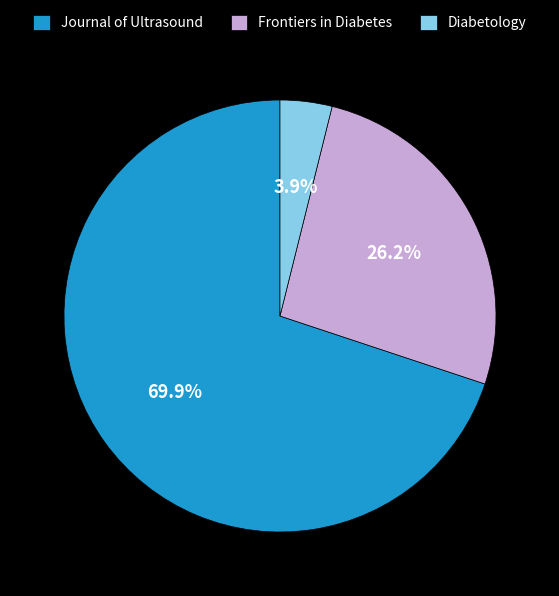

What is the smallest slice in the pie chart?

Diabetology